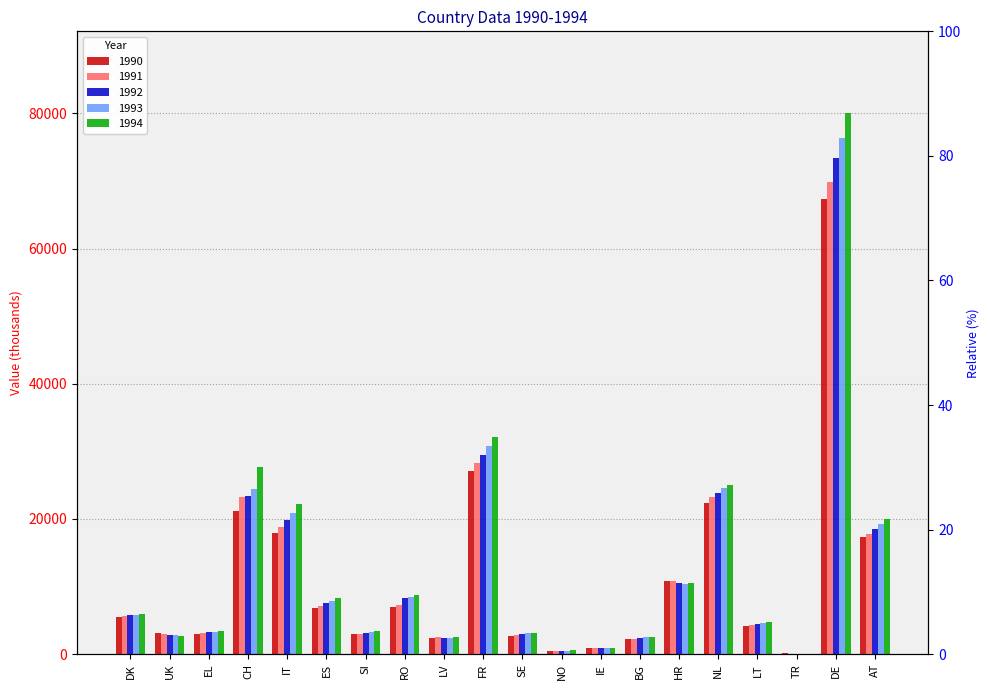

Where does the 1991 series first go above 5652?

CH